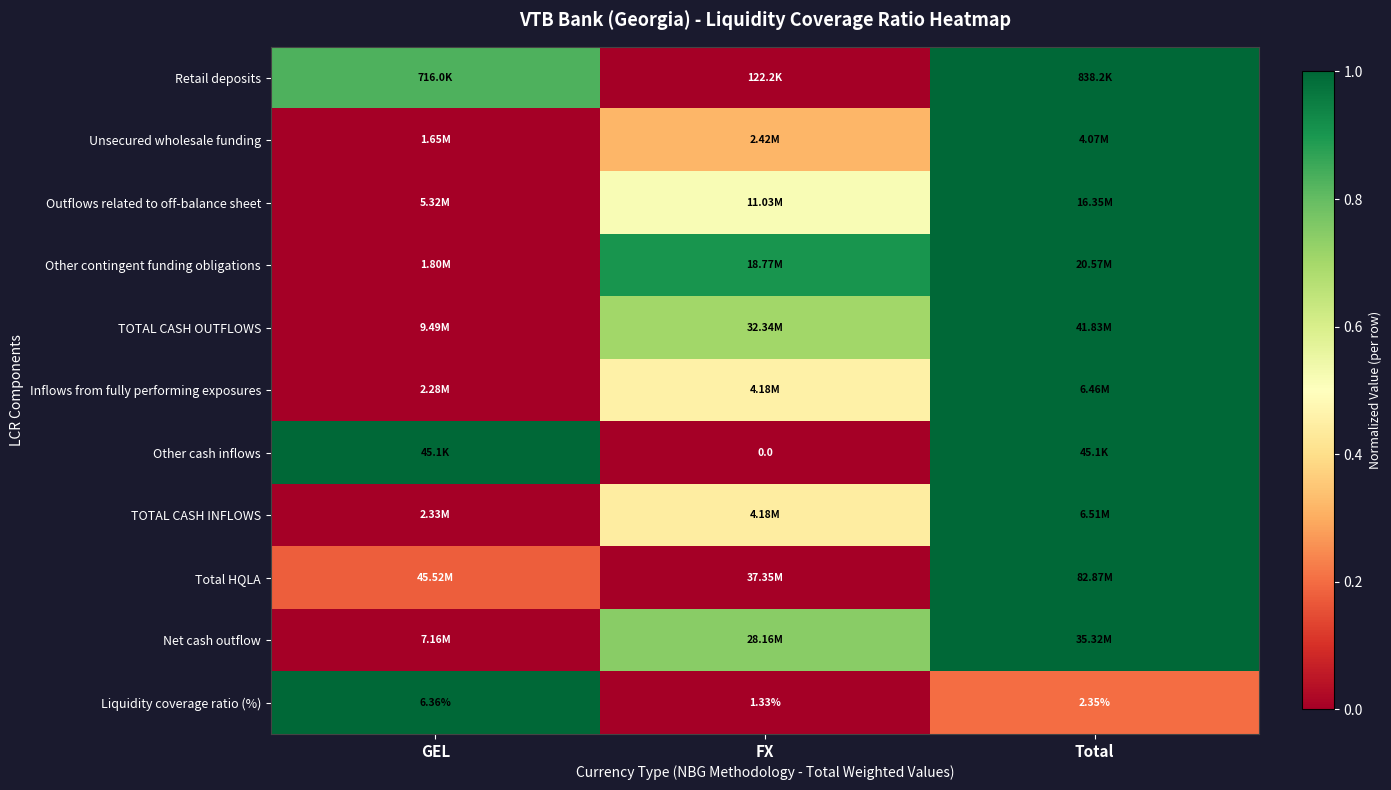

Rank the categories by Liquidity coverage ratio (%) value from highest to lowest.

GEL, Total, FX